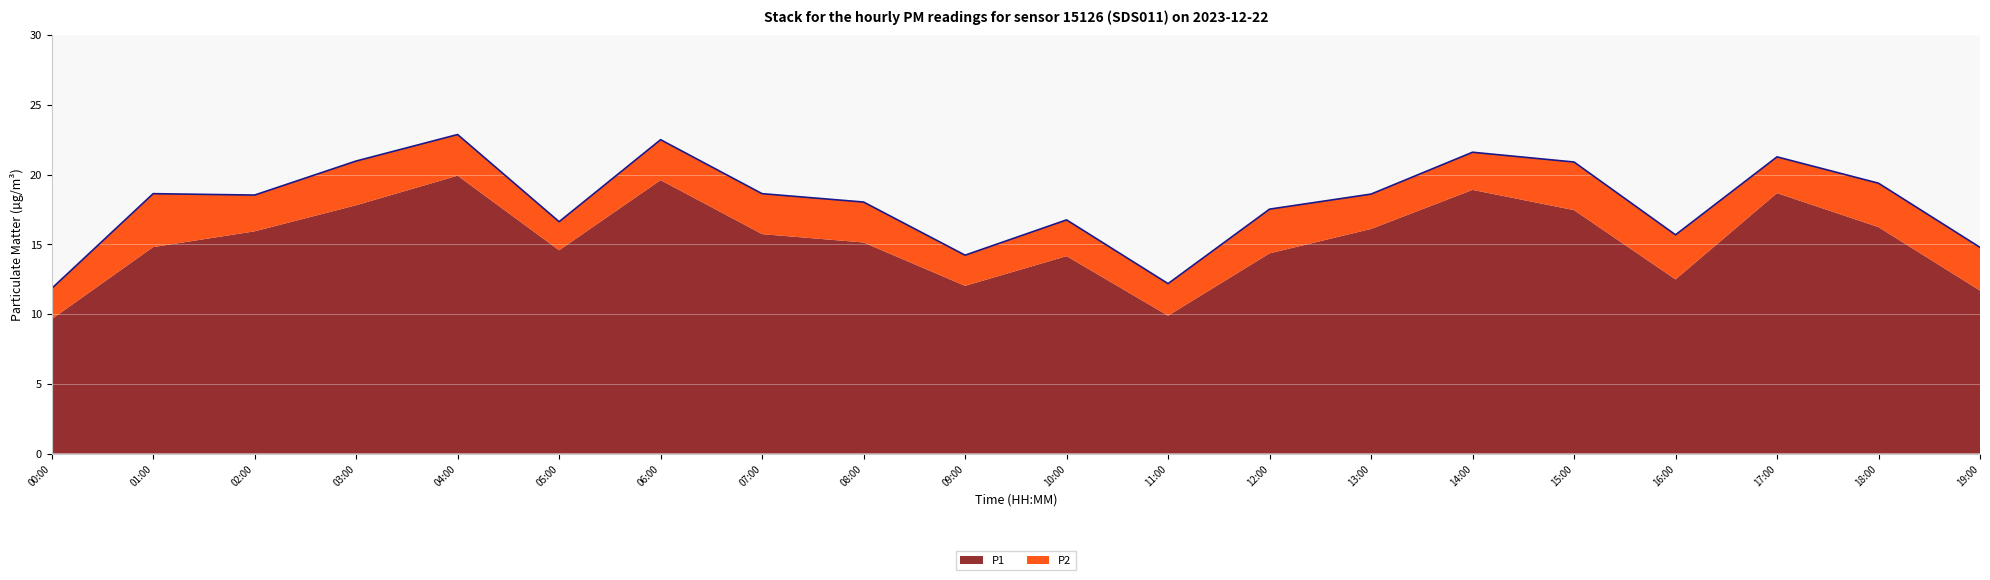

Between 10:00 and 15:00, which is larger?

15:00